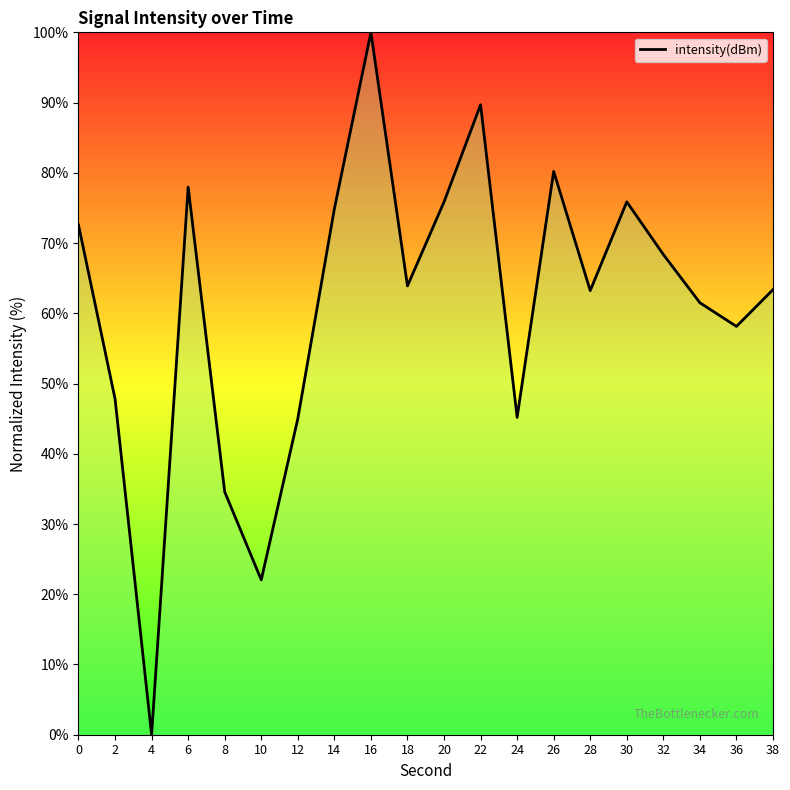

True or false: the data shows 68.4 at 32.

True